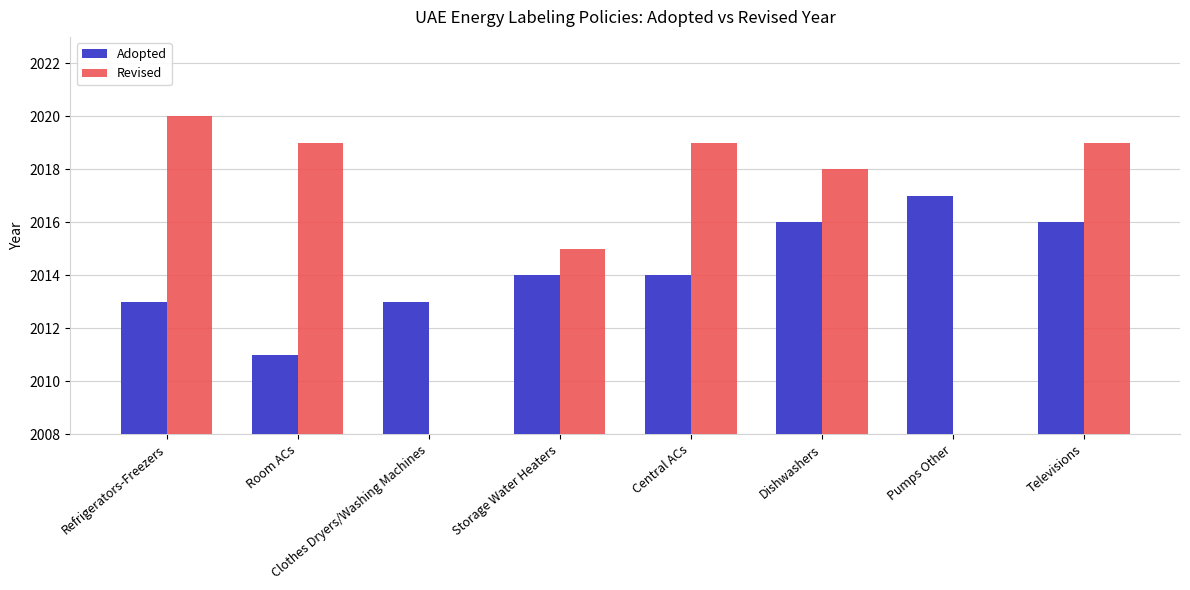

How many groups of bars are there?

8